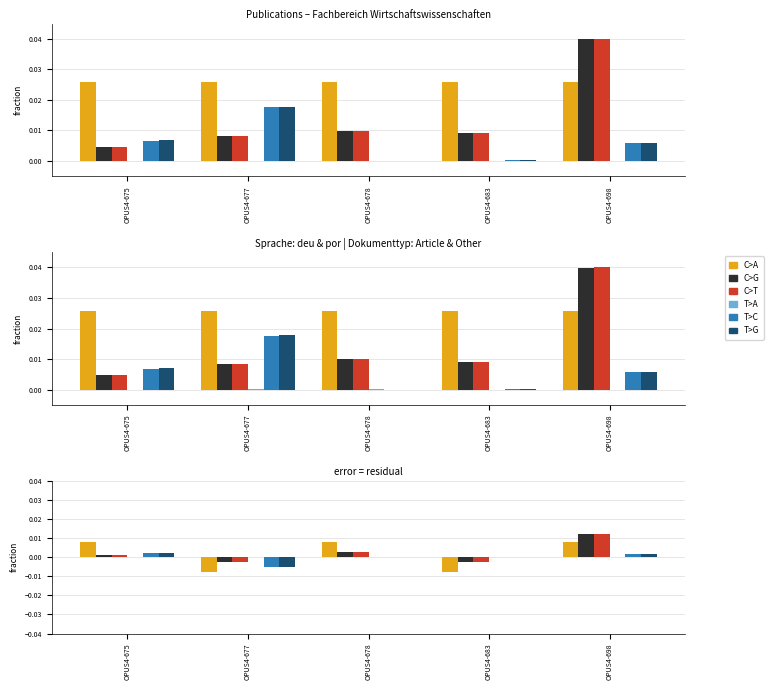

Which series has the largest range (max minus min)?

C>A